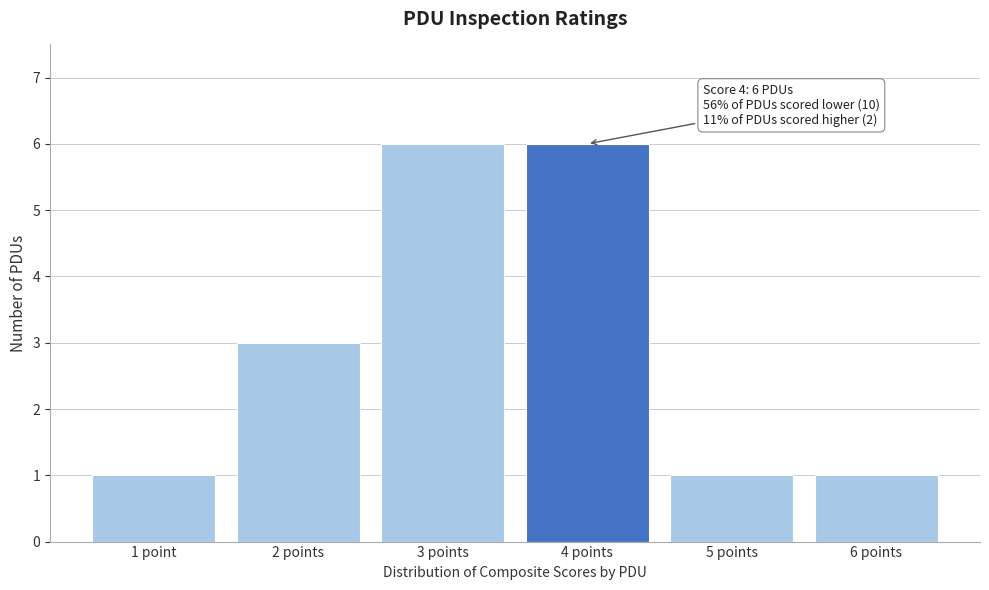

Reading left to right, transcribe all the data shown in this chart.

1 point=1	2 points=3	3 points=6	4 points=6	5 points=1	6 points=1